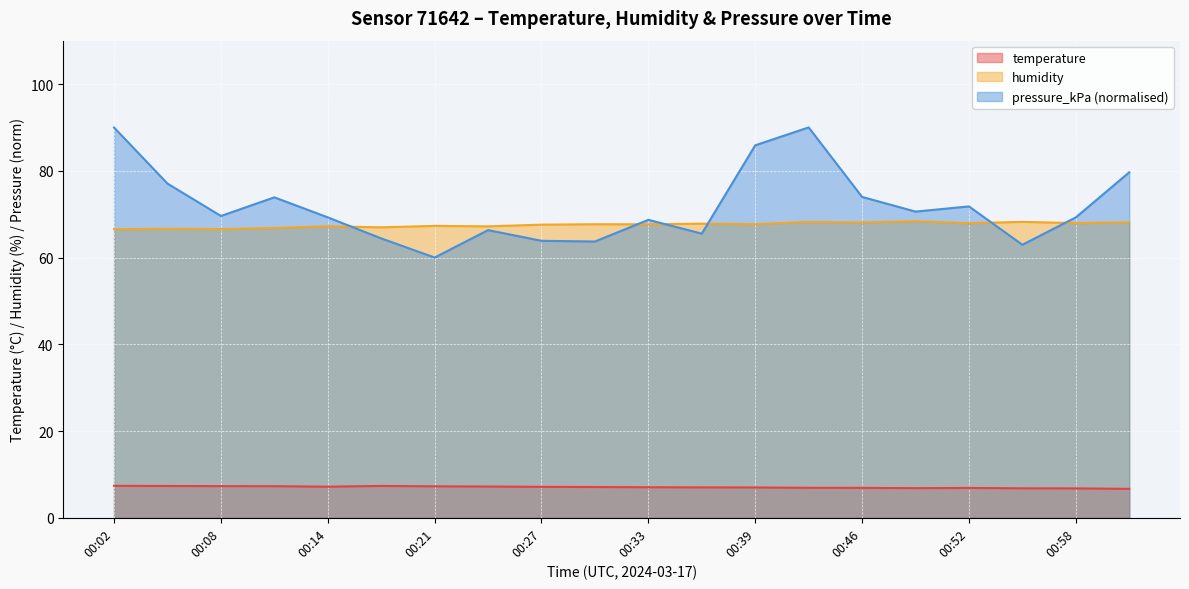

What is the average value of the temperature series?

7.1